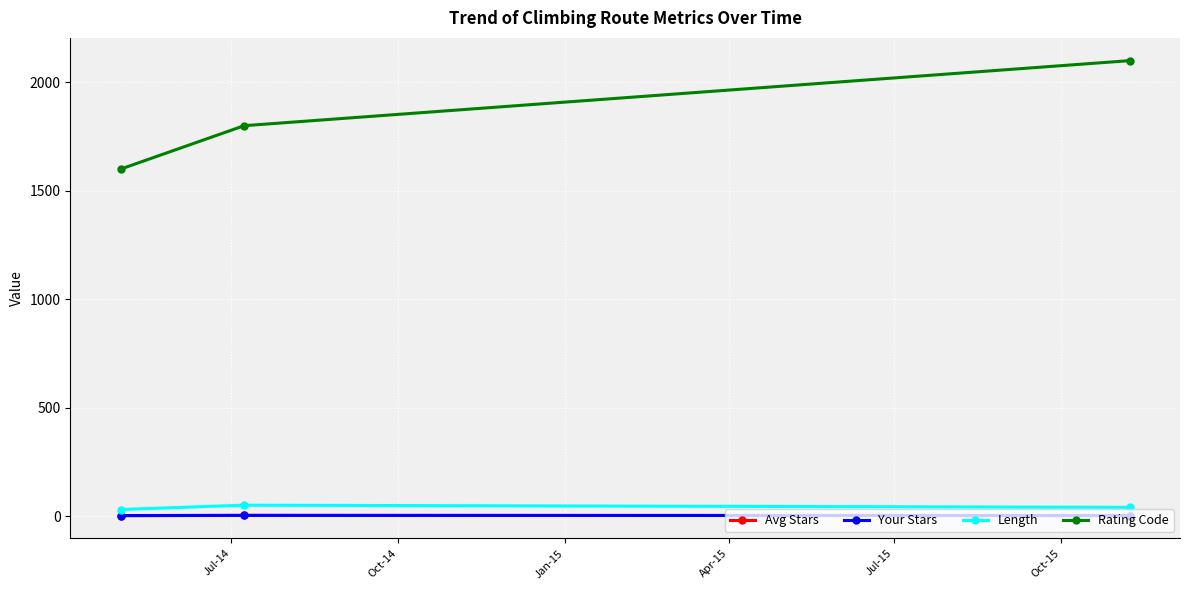

Which series has the largest range (max minus min)?

Rating Code